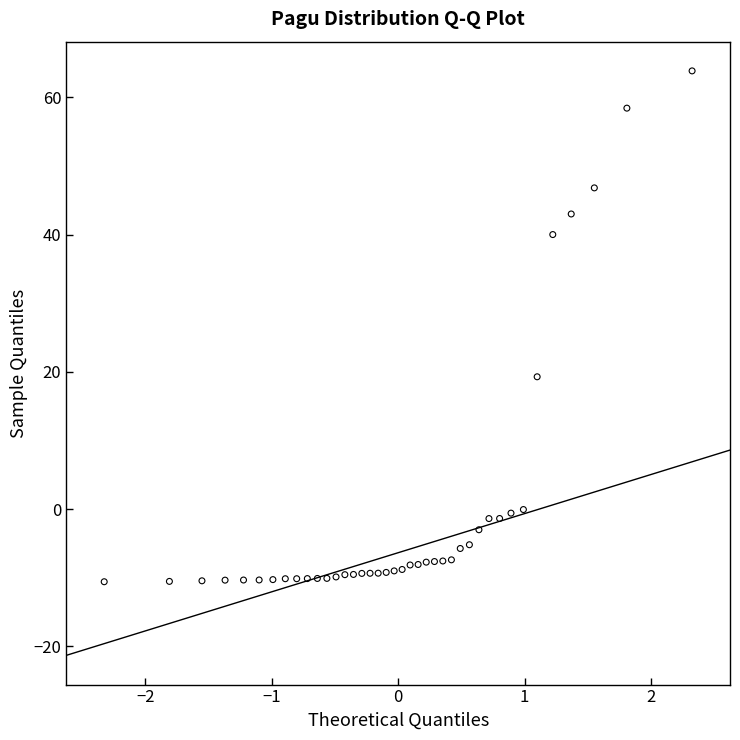

What Y value in the scatter plot is closest to 26?

19.3